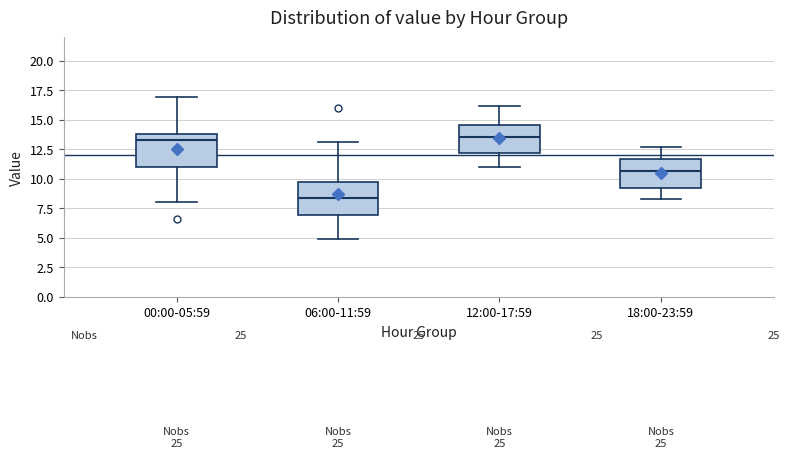

Reading left to right, read every box against the y-axis: the position of its median line, the range the box covers, and the ends of its whiskers. The values are not printed on the chart, so give them approximately, as read against the axis.

00:00-05:59: median 13.5, box 11.0 to 14.0, whiskers 8.0 to 17.0
06:00-11:59: median 8.5, box 7.0 to 10.0, whiskers 5.0 to 13.0
12:00-17:59: median 13.5, box 12.0 to 14.5, whiskers 11.0 to 16.0
18:00-23:59: median 10.5, box 9.0 to 11.5, whiskers 8.5 to 12.5